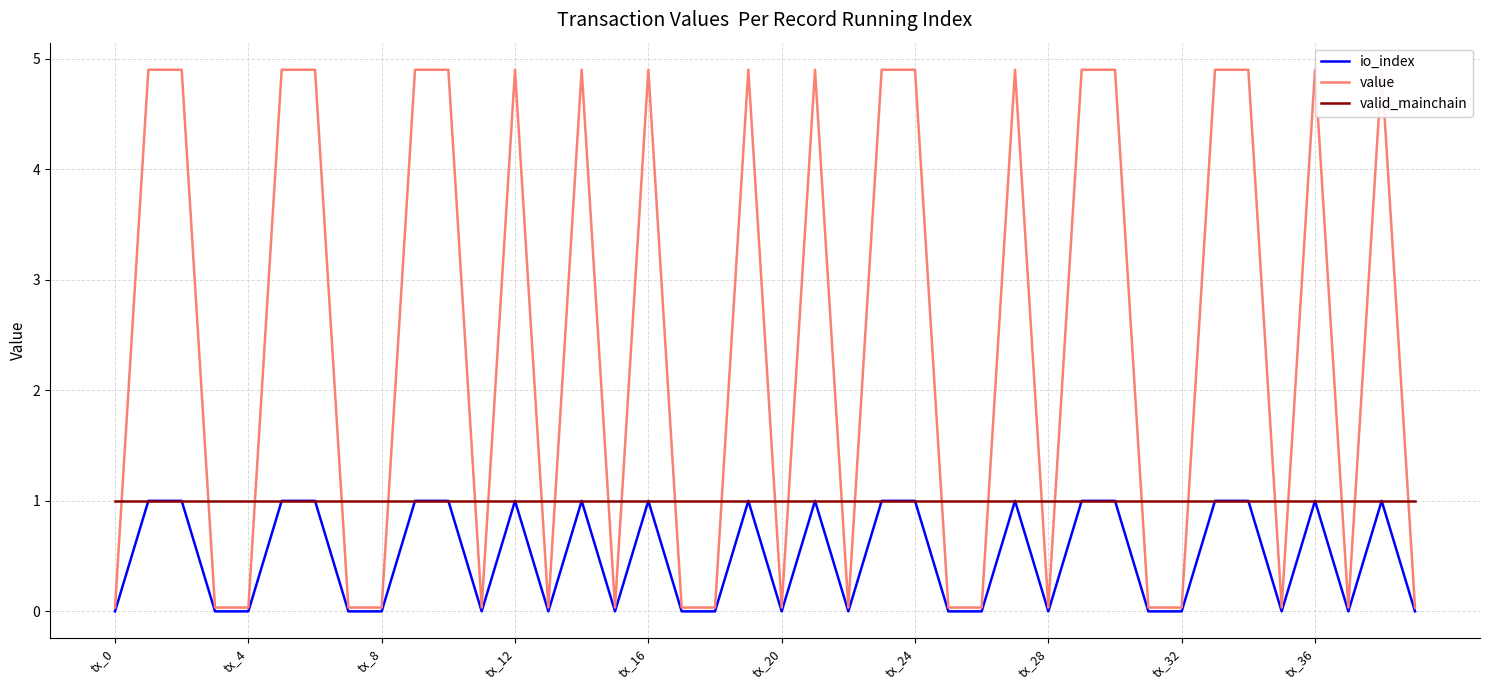

The valid_mainchain series shows 0.5 at tx_24. True or false?

False